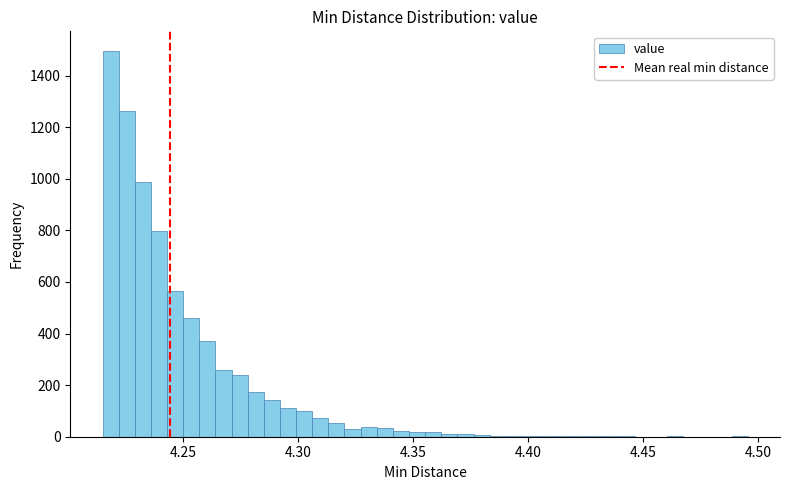

Read against the x-axis, roughly where is the centre of the tallest bar?

4.220